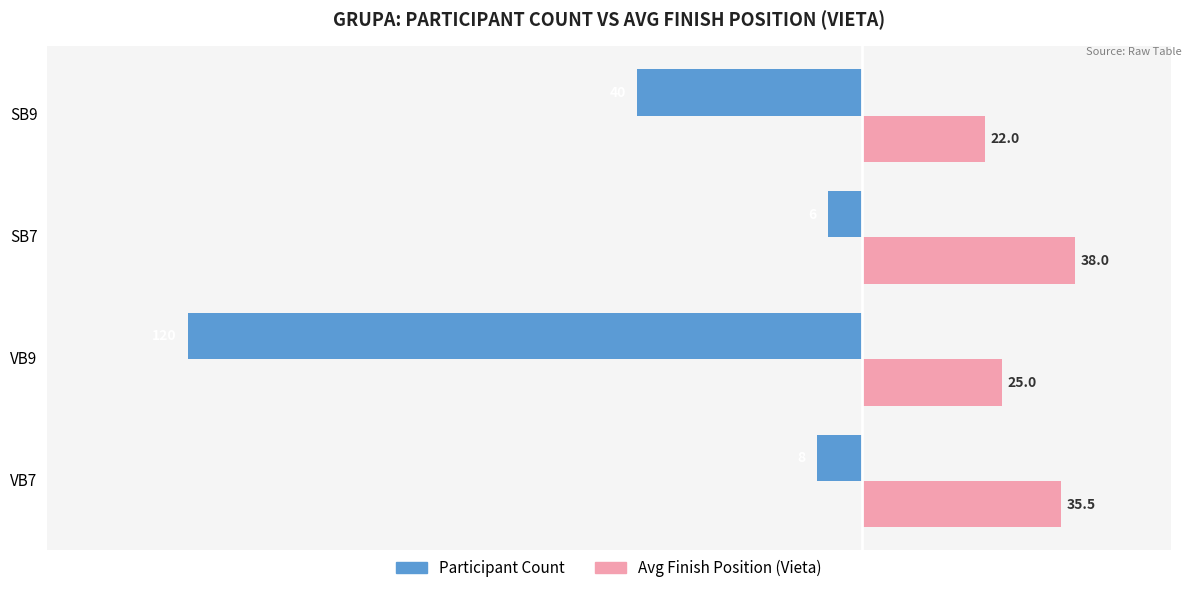

What are all the series names shown in the legend?

Participant Count, Avg Finish Position (Vieta)